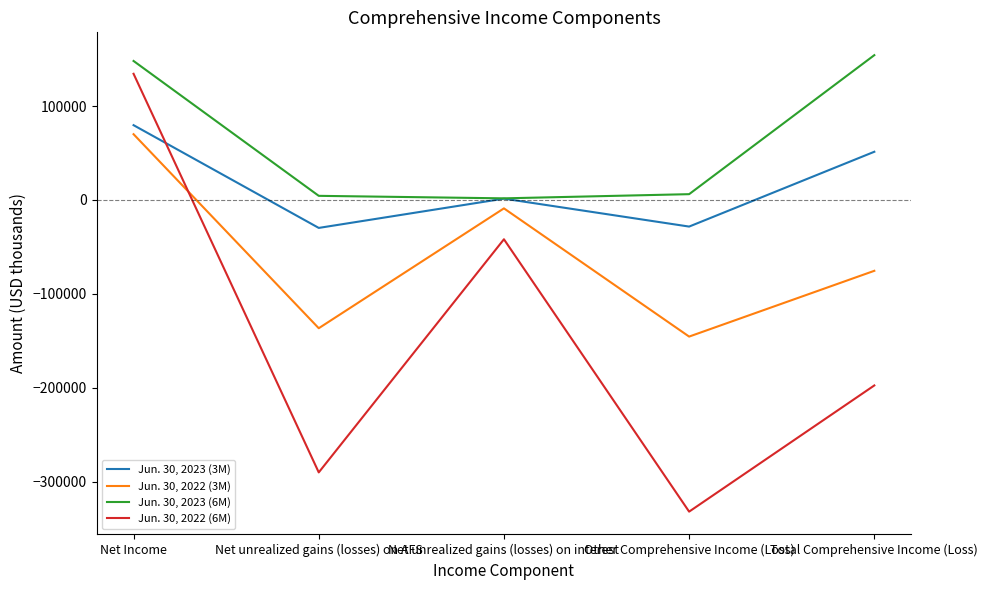

How many negative values does the Jun. 30, 2022 (6M) series have?

4